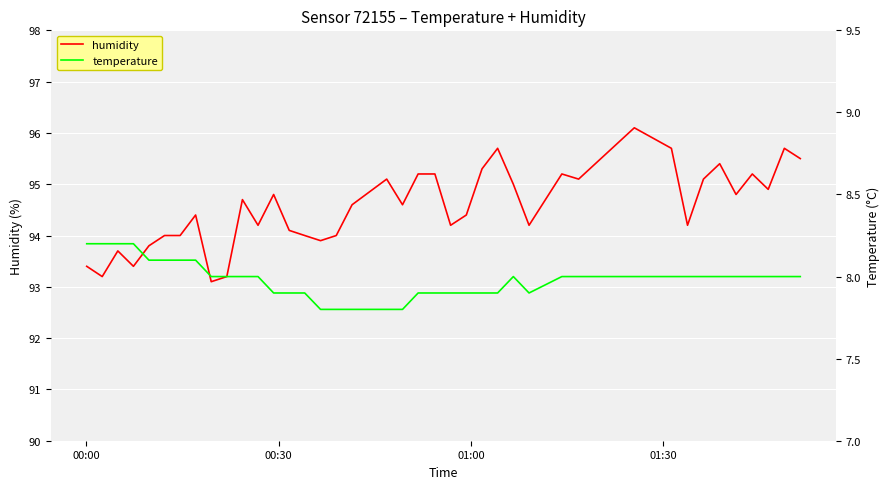

How many data points does each series have?

40